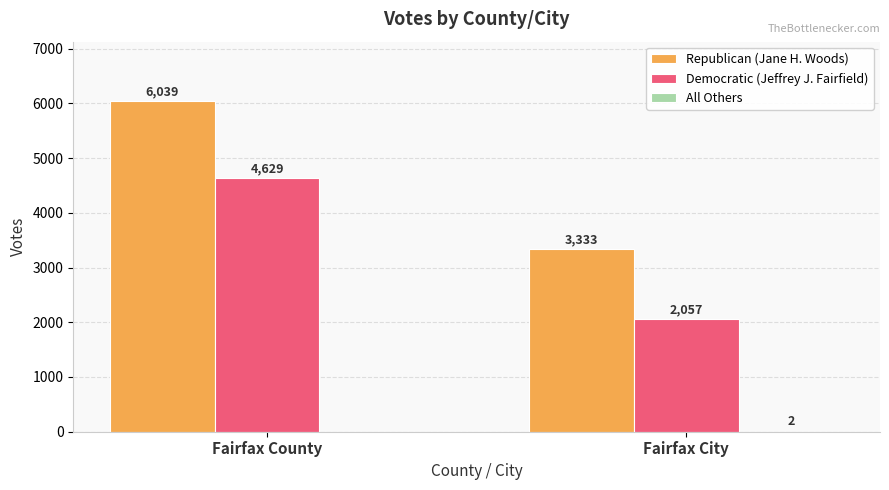

What is the sum of all Democratic (Jeffrey J. Fairfield) values?

6686